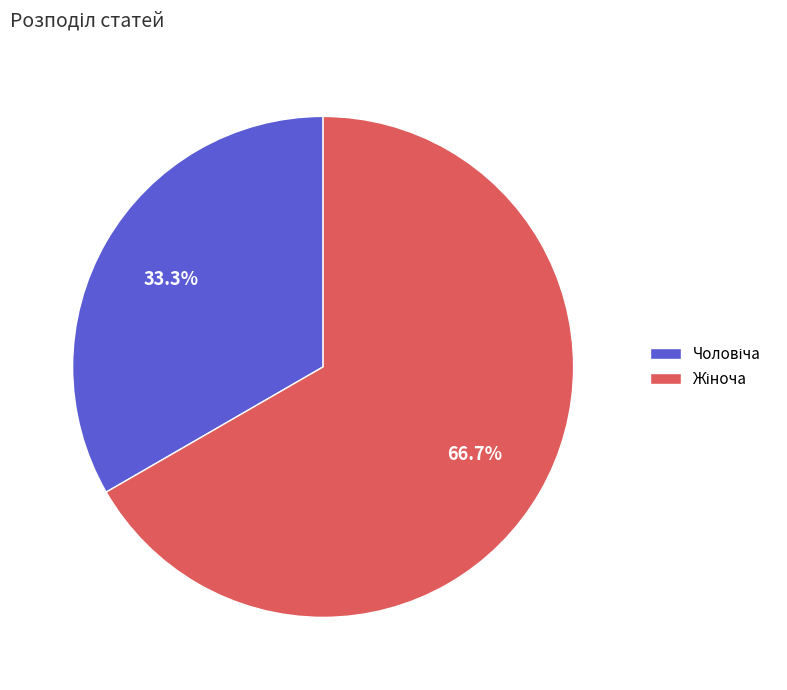

Does any single category account for the majority?

Yes